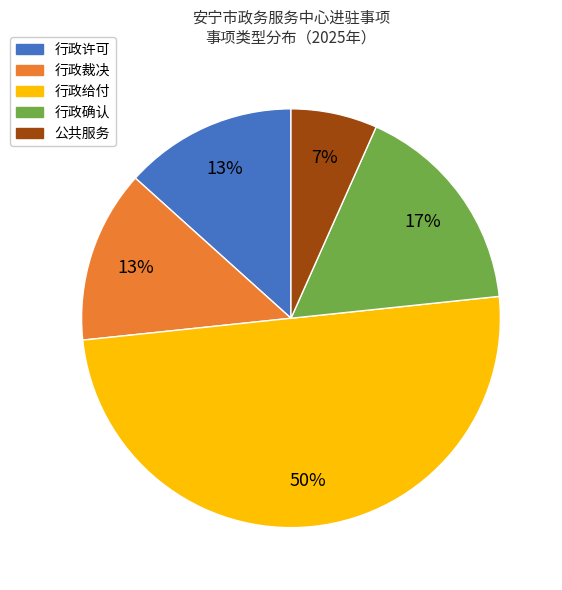

Is the sum of 行政给付 and 公共服务 greater than half?

Yes